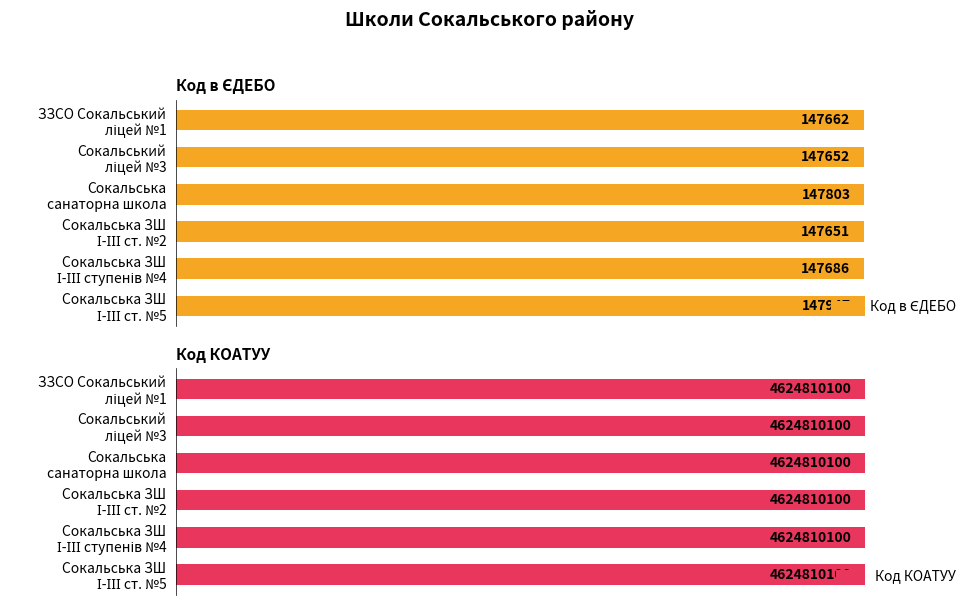

True or false: Код КОАТУУ has a value of 0.2 at 5.

False